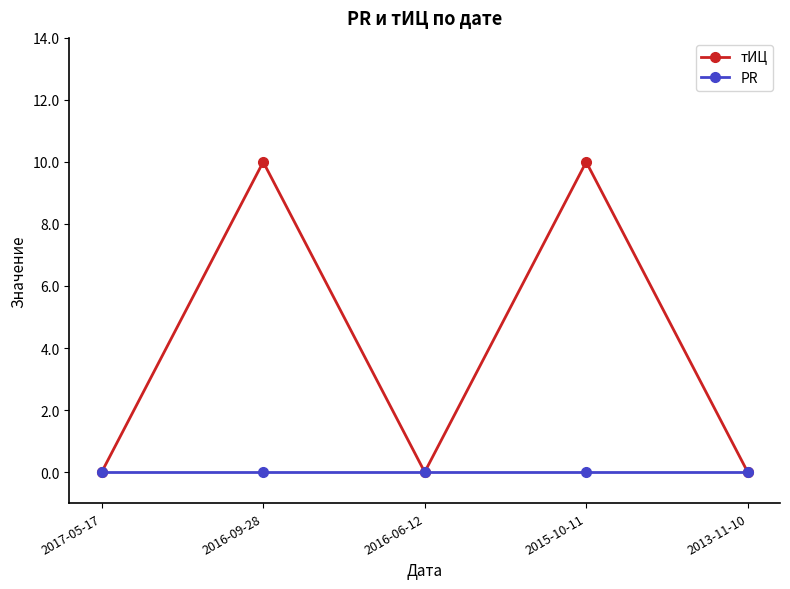

What is the sum of all тИЦ values?

20